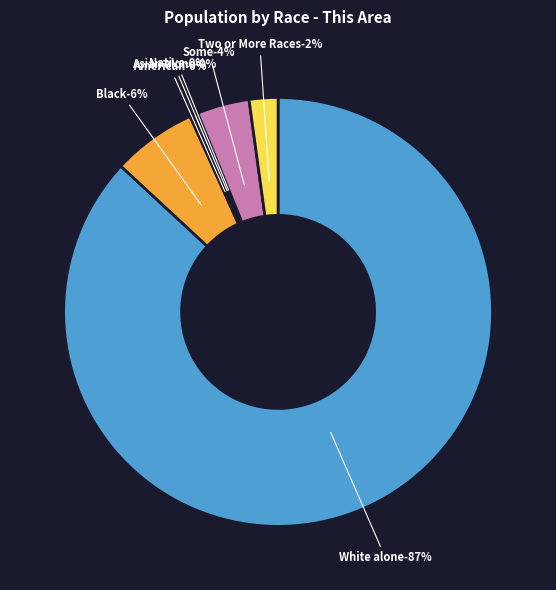

How much of the chart is everything except Some Other Race alone?

96.1%